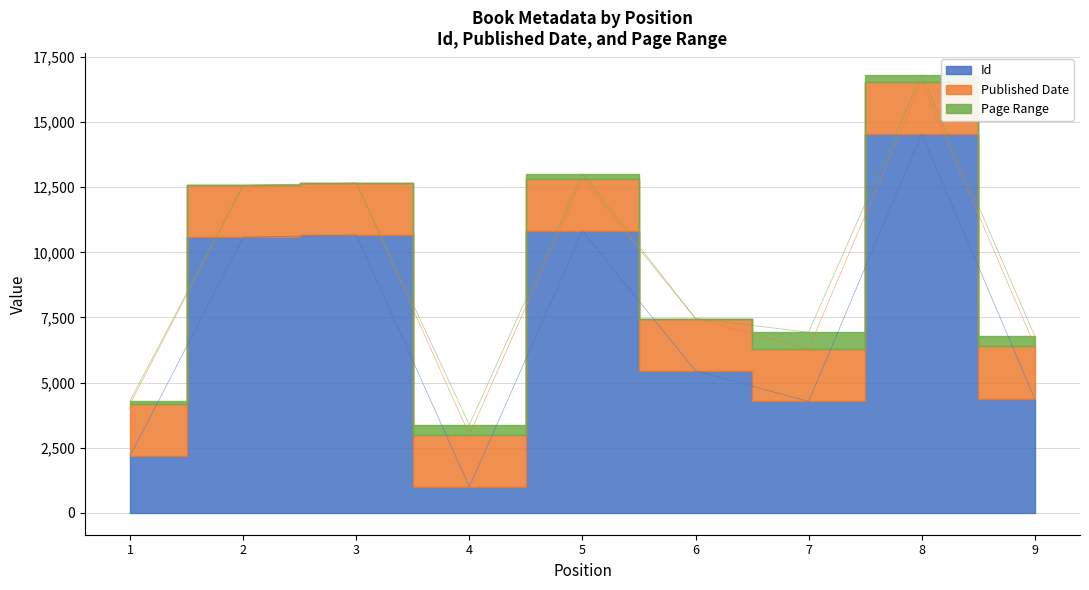

In Id, how many points are lower than both neighbors (excluding endpoints)?

2